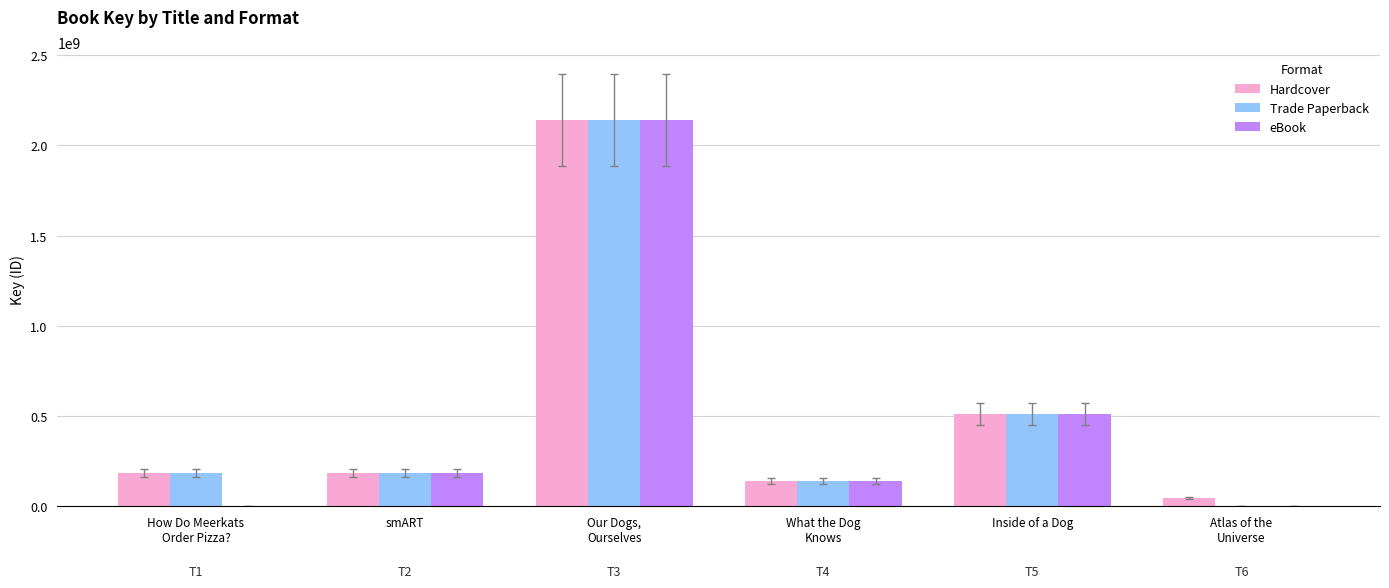

At which category is the sum across all series the highest?

Our Dogs,
Ourselves